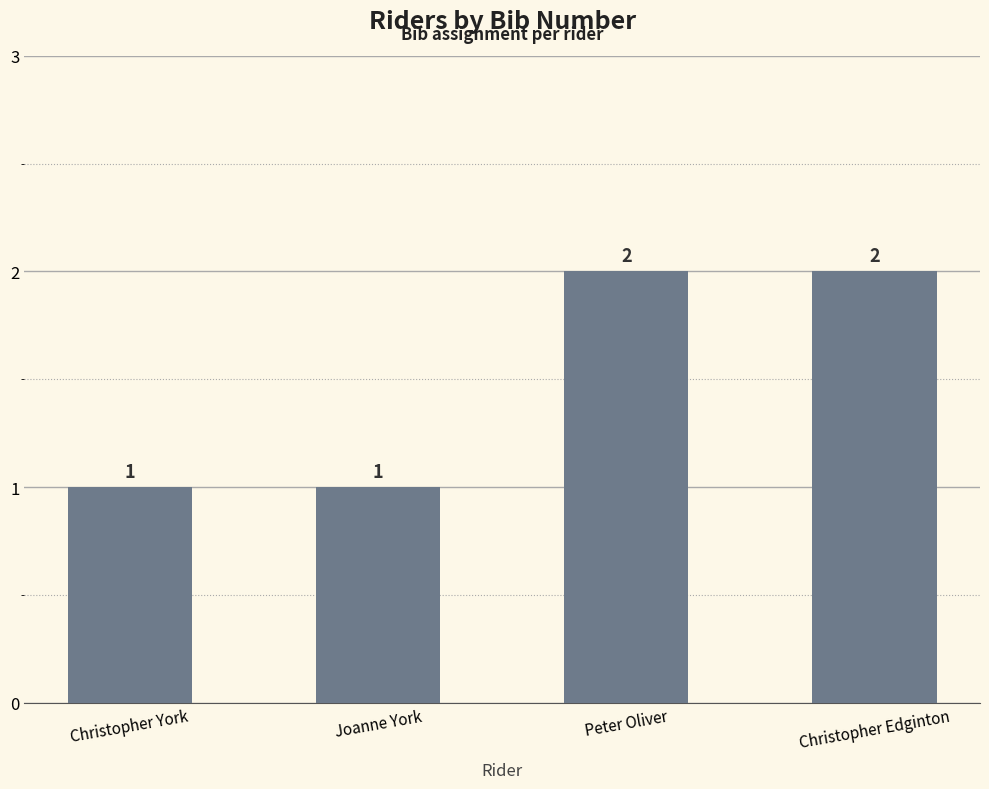

How many values are below 2?

2